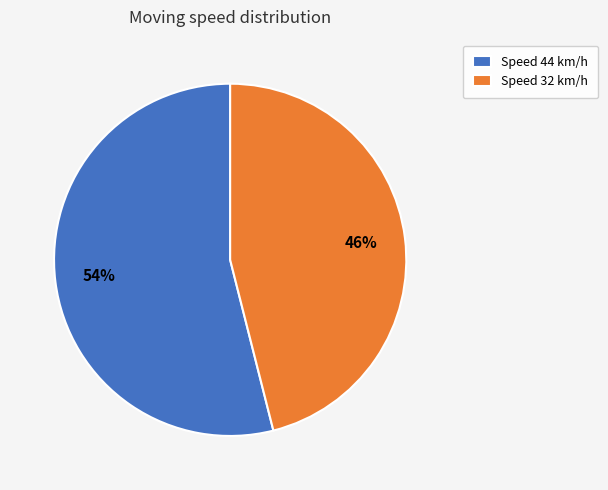

To the nearest percent, what is the combined percentage of Speed 44 km/h and Speed 32 km/h?

100%